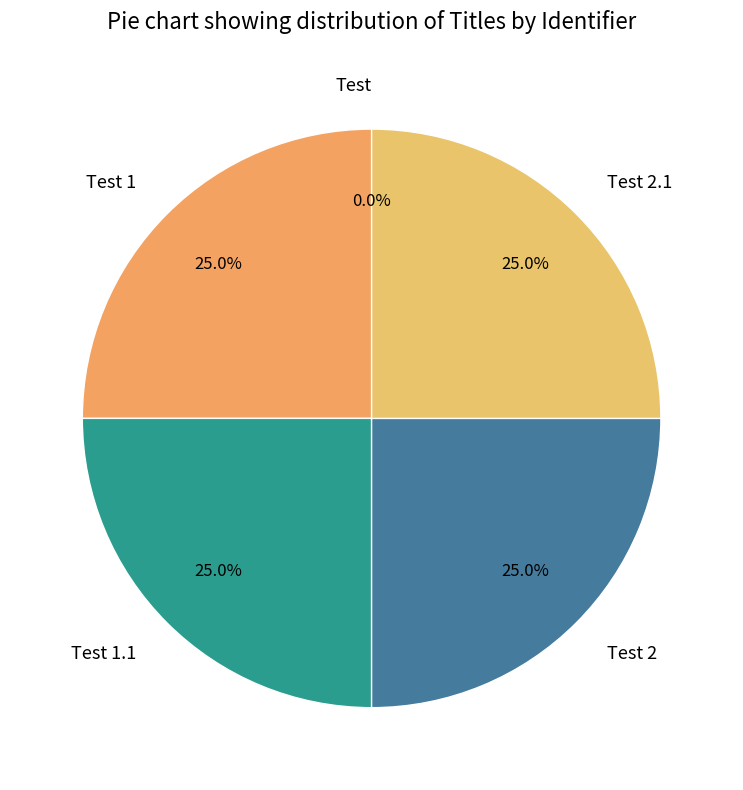

Does any single category account for the majority?

No